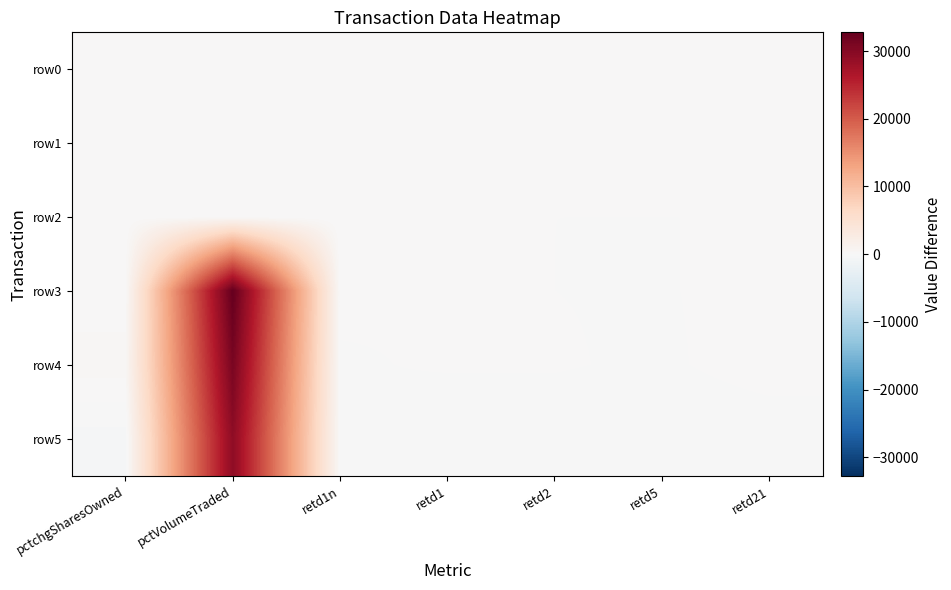

What is the minimum value shown in the chart?

-380